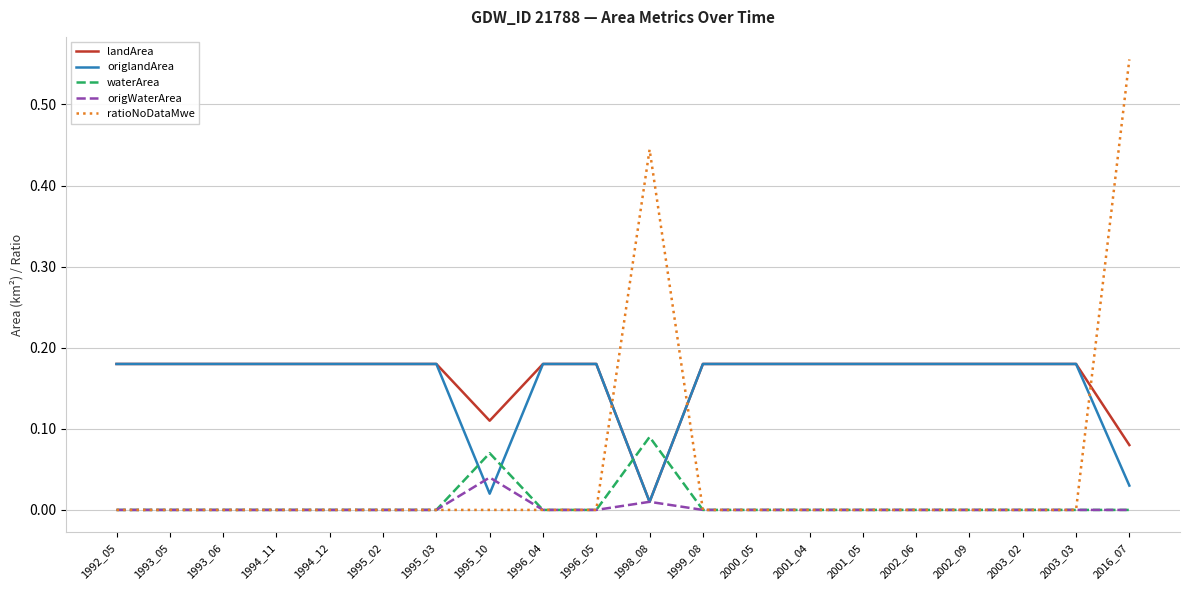

At which category is the sum across all series the highest?

2016_07